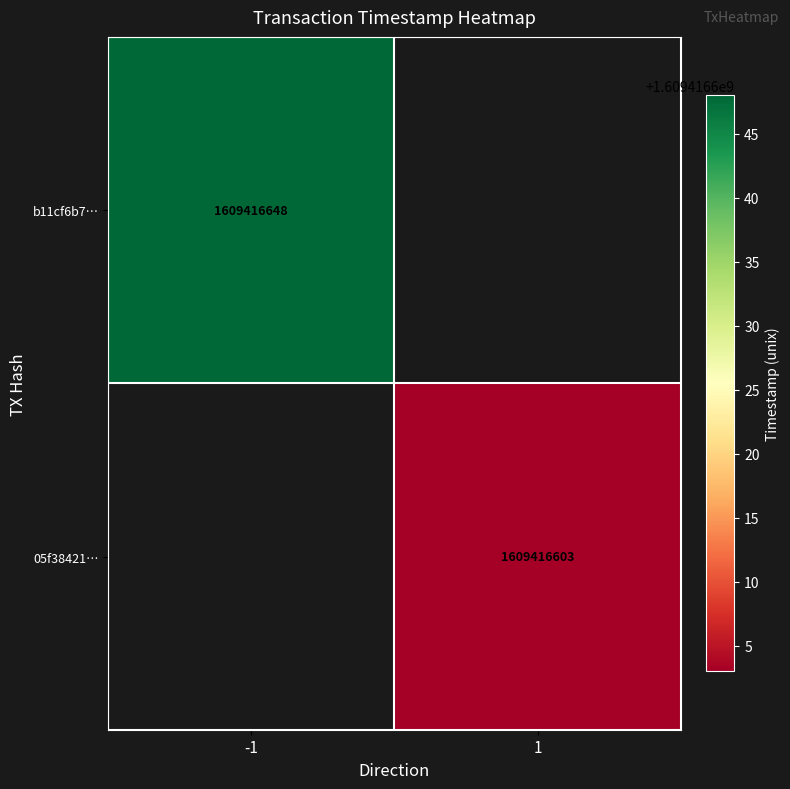

Between direction and time_stamp, which series saw the biggest shift?

b11cf6b792d7323dbeaf8ddec88c208aa85b183